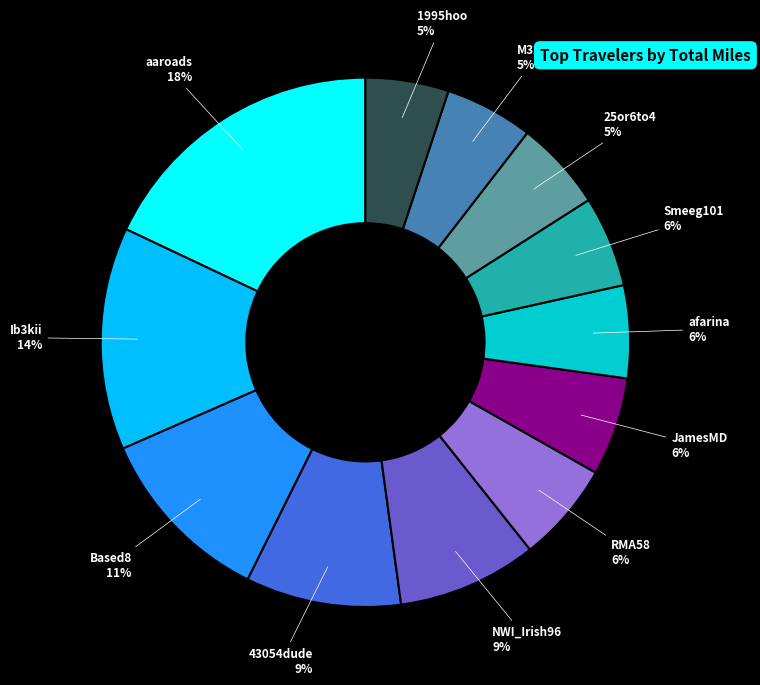

How many segments does this pie chart have?

12